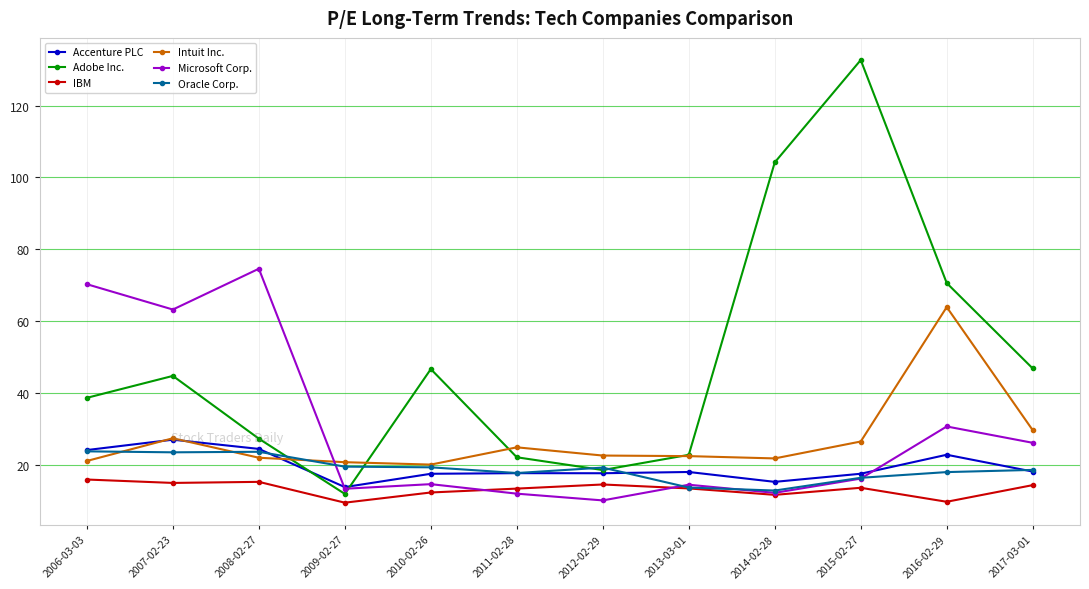

True or false: Adobe Inc. has more than 1 points higher than both neighbors.

True